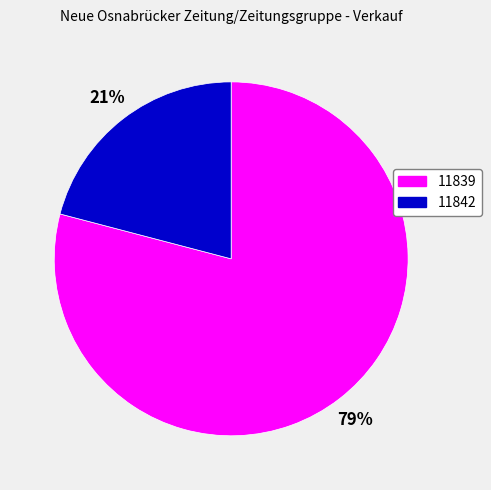

How many slices are in this pie chart?

2